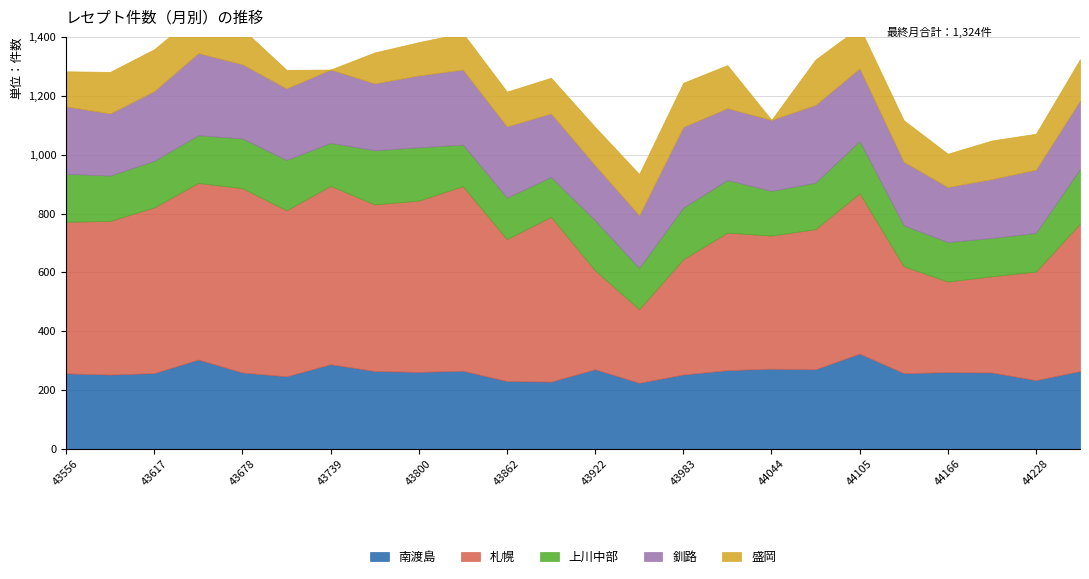

Is it true that 札幌 equals 529 at 44136?

False